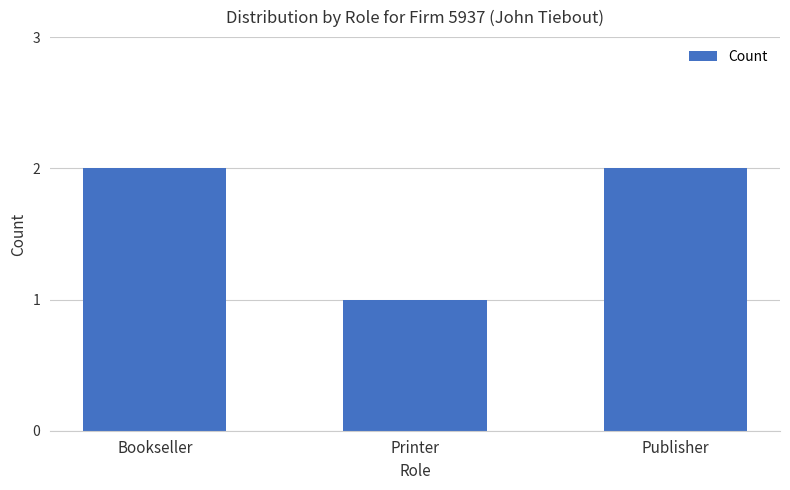

What is the value of the 1st bar from the left?

2